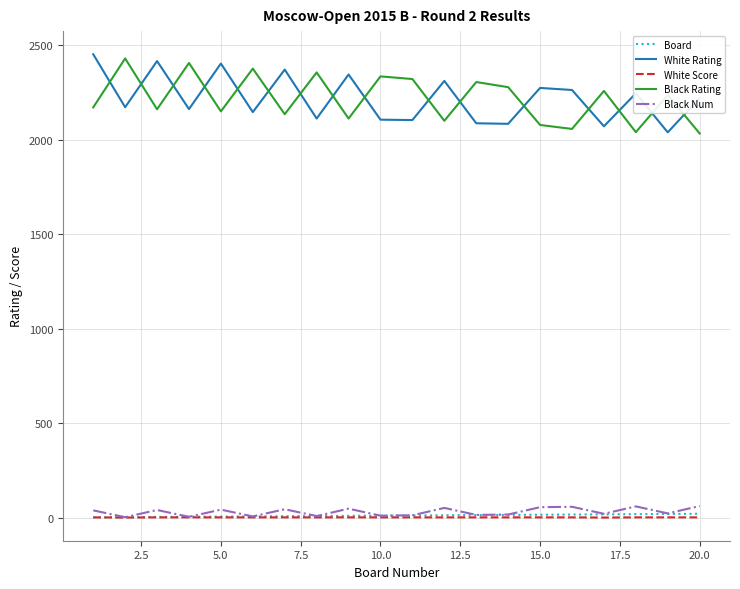

What is the maximum value for Black Num?

61